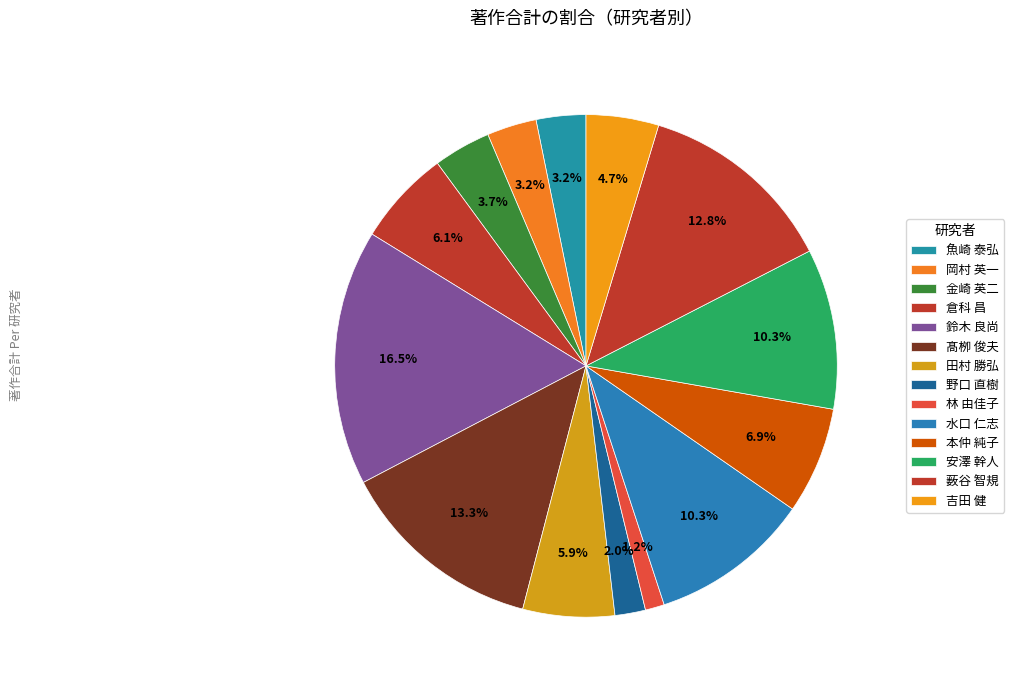

Count the number of slices in the pie.

14